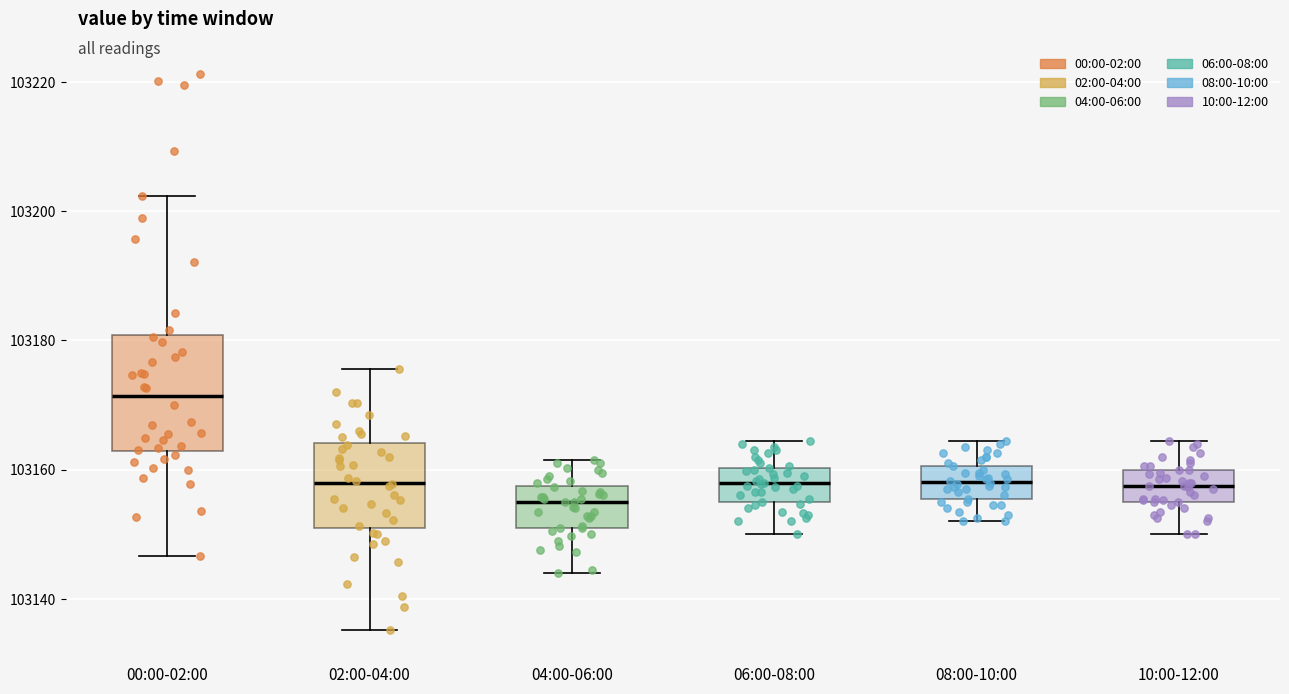

Which box is the tallest, from its lower edge to its upper edge?

00:00-02:00